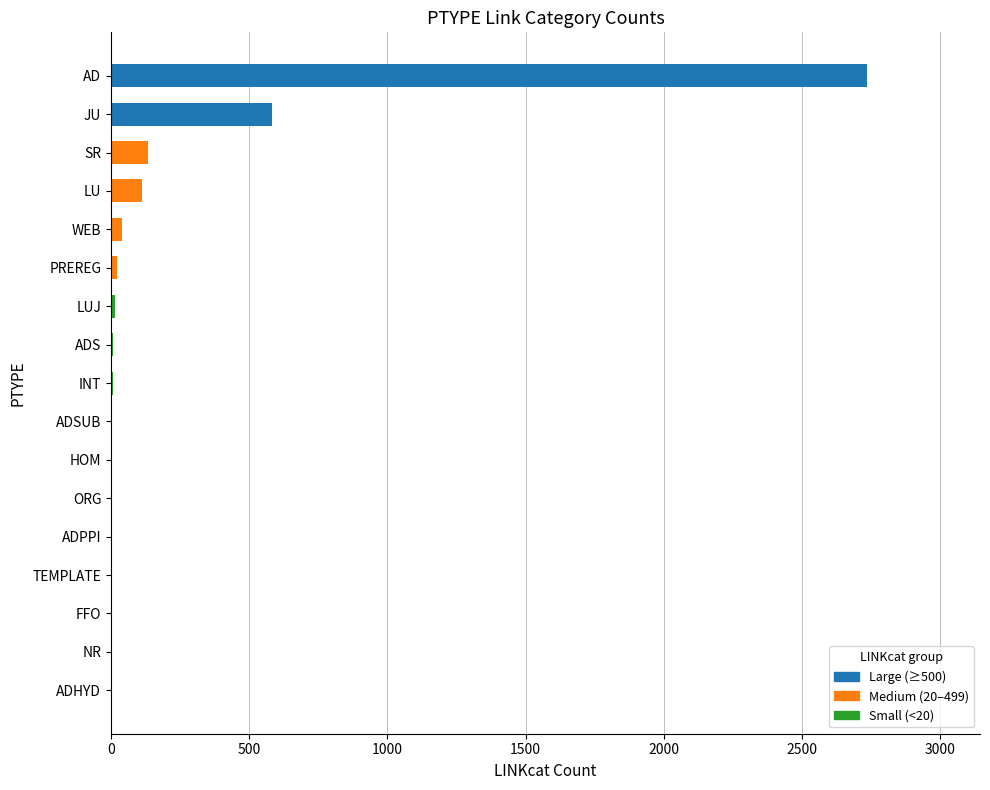

How many values are below 7?

8